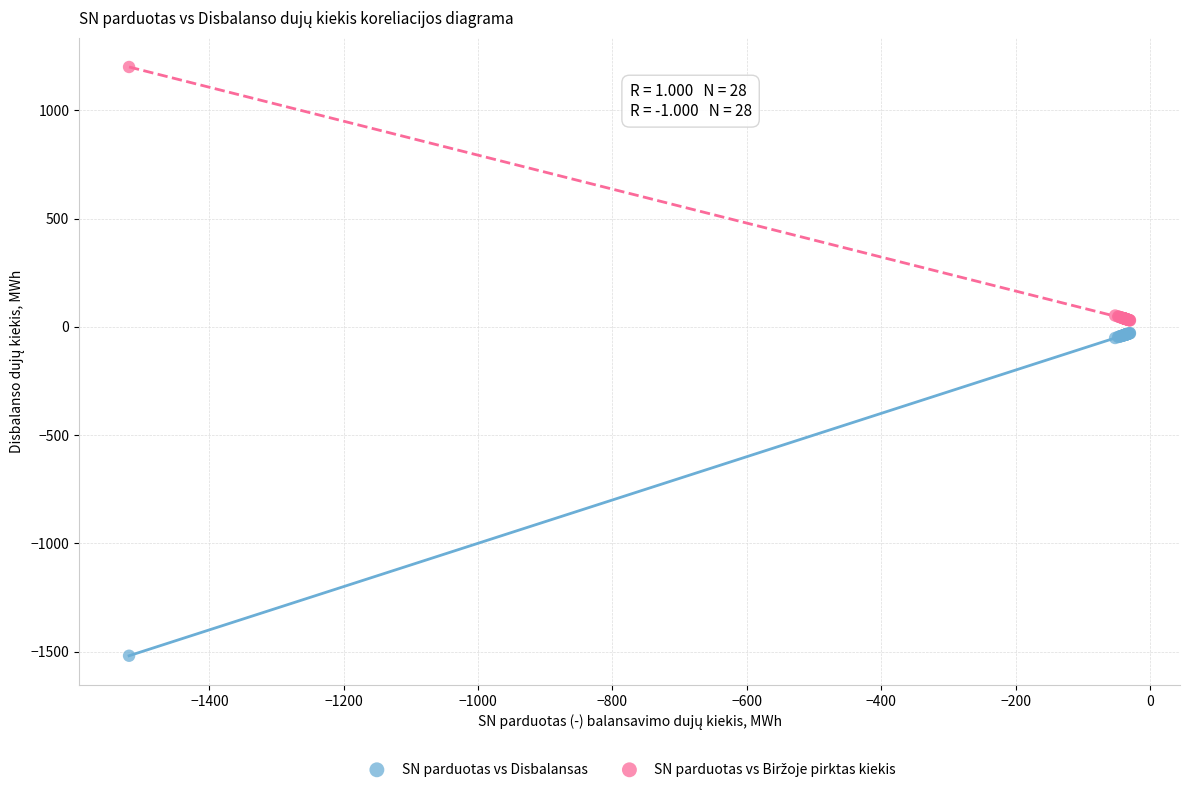

Which series contains the lowest Y value?

SN parduotas vs Disbalansas